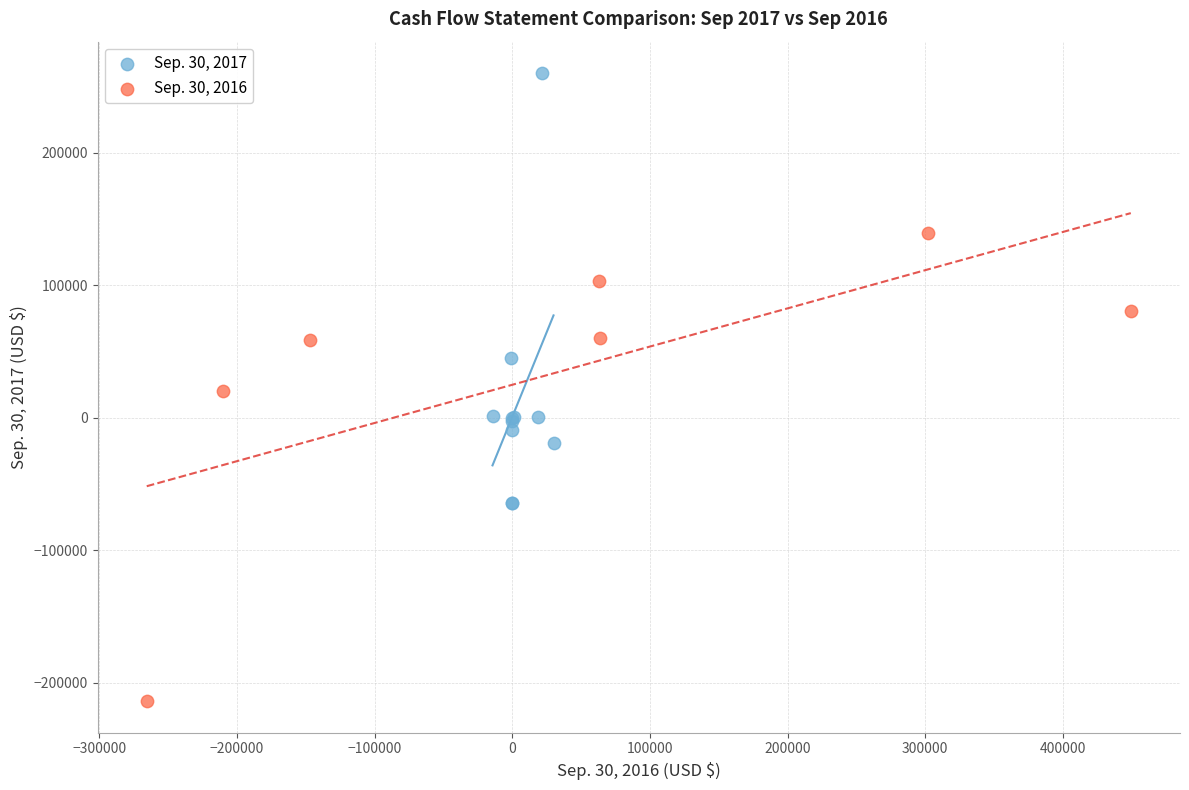

Which series has the largest Y range (max minus min)?

Sep. 30, 2016